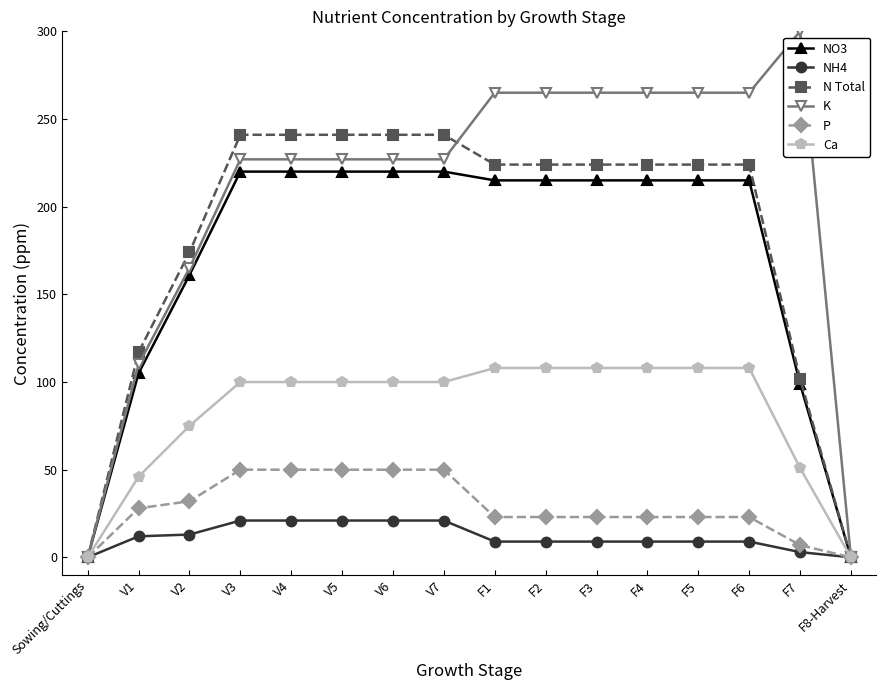

Which series has the largest range (max minus min)?

K